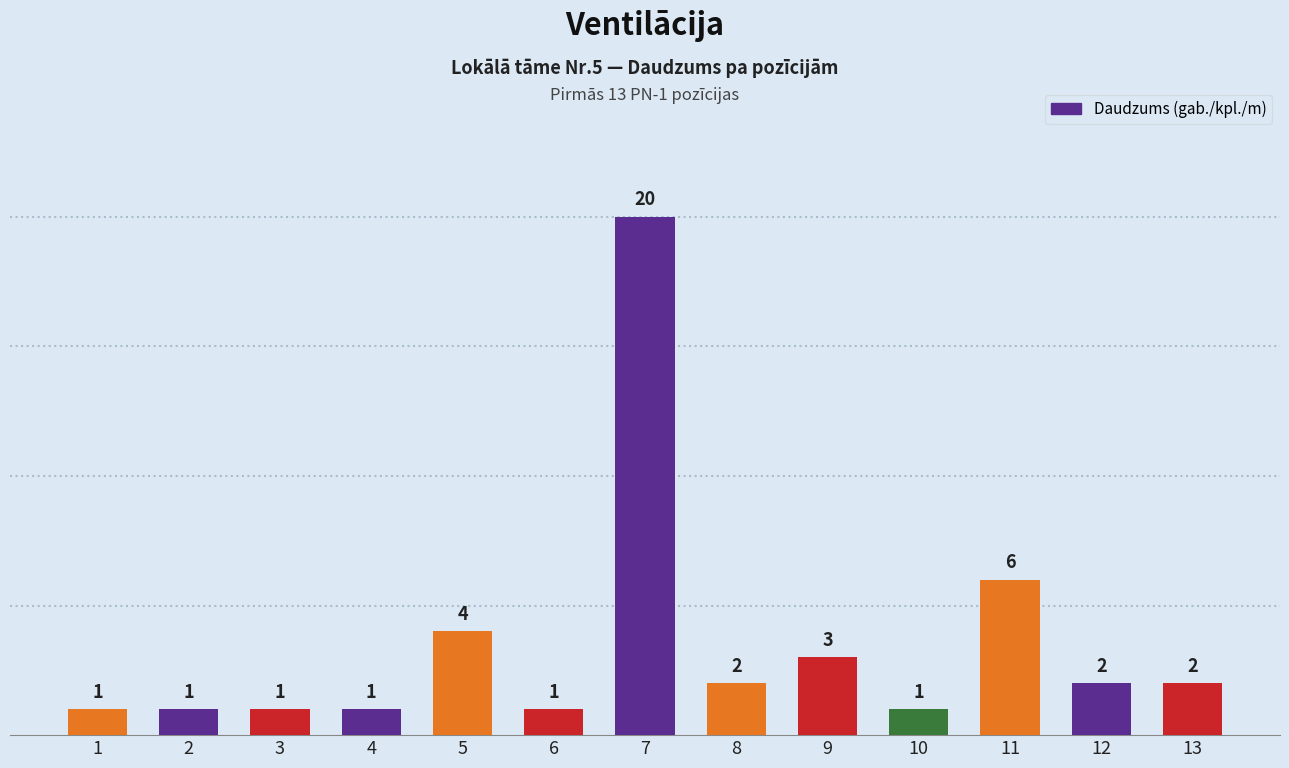

How many distinct data groups are displayed?

1